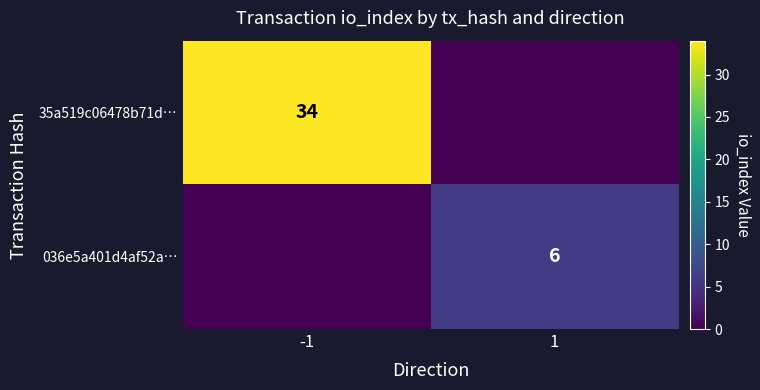

At how many categories does at least one series exceed 8?

1